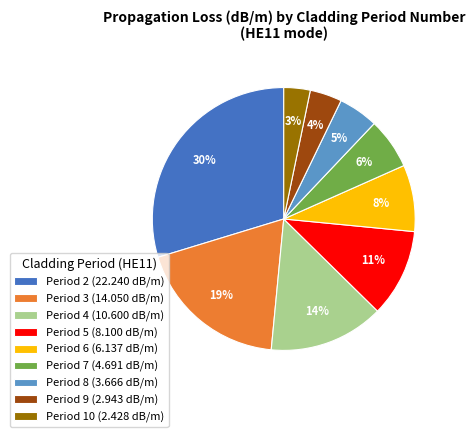

Between Period 2 (22.240 dB/m) and Period 9 (2.943 dB/m), which is larger?

Period 2 (22.240 dB/m)